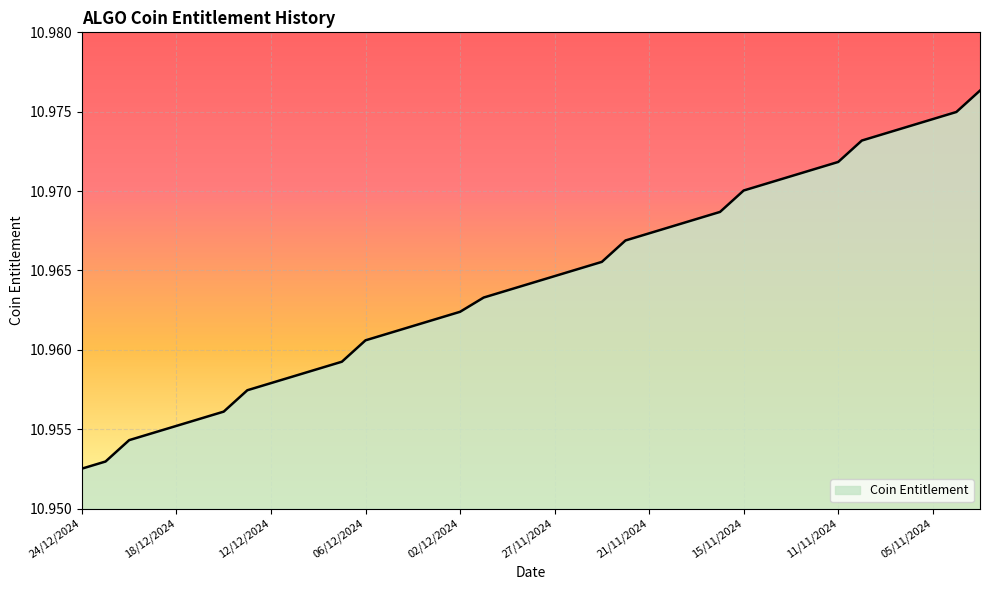

Does the chart have visible grid lines?

Yes